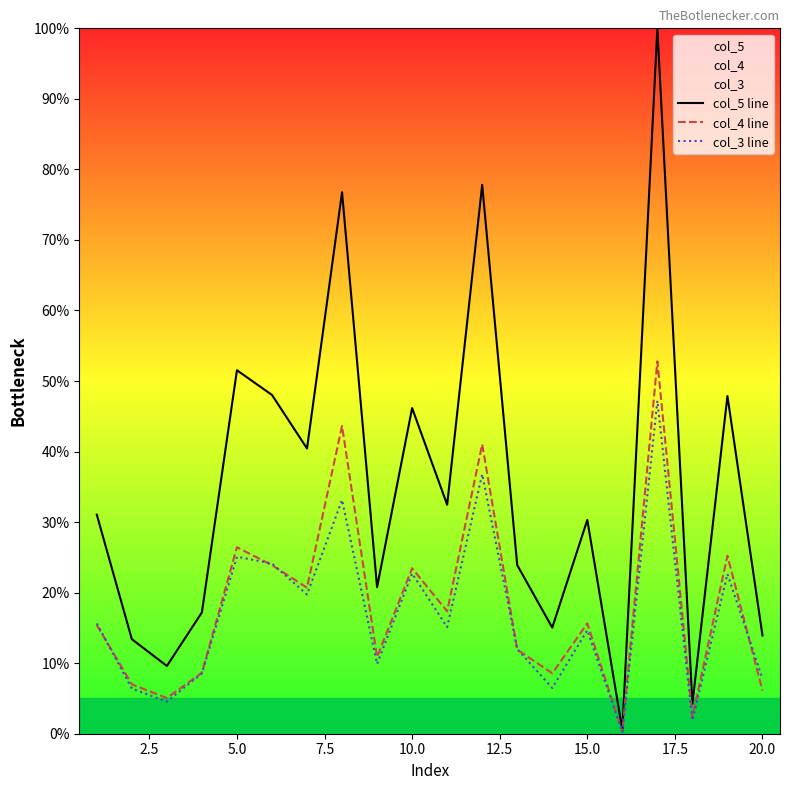

The value of col_3 line at 20.0 is 13.9. True or false?

False